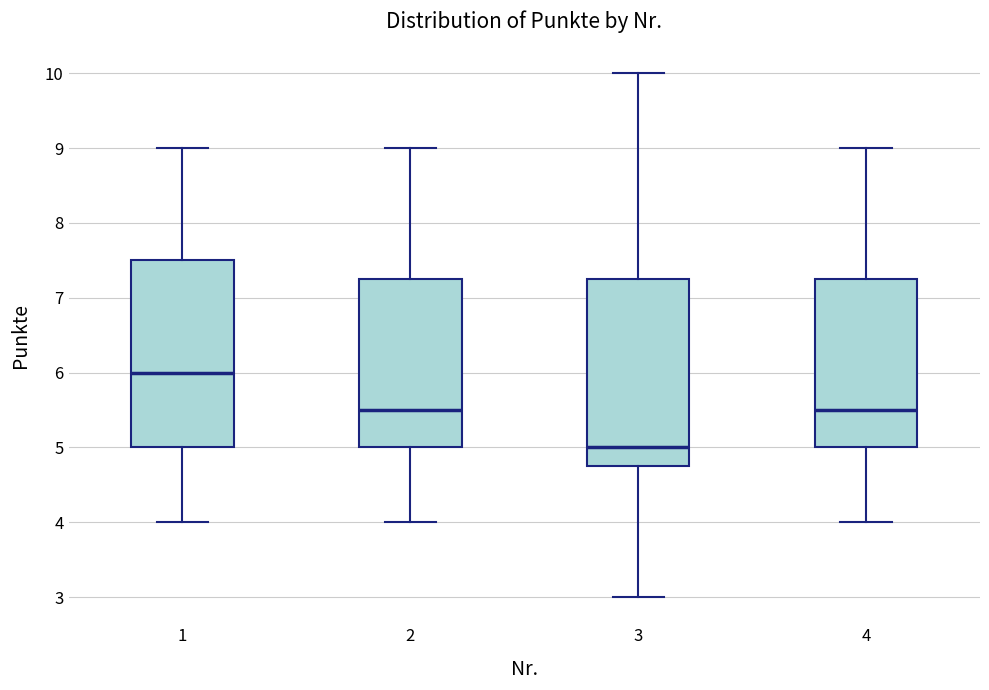

Reading left to right, read every box against the y-axis: the position of its median line, the range the box covers, and the ends of its whiskers. The values are not printed on the chart, so give them approximately, as read against the axis.

1: median 6.0, box 5.0 to 7.5, whiskers 4.0 to 9.0
2: median 5.5, box 5.0 to 7.3, whiskers 4.0 to 9.0
3: median 5.0, box 4.8 to 7.3, whiskers 3.0 to 10.0
4: median 5.5, box 5.0 to 7.3, whiskers 4.0 to 9.0